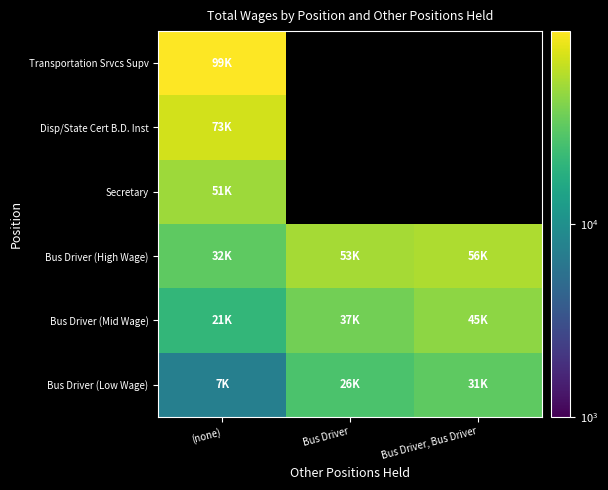

At which label does Transportation Srvcs Supv reach its minimum?

(none)